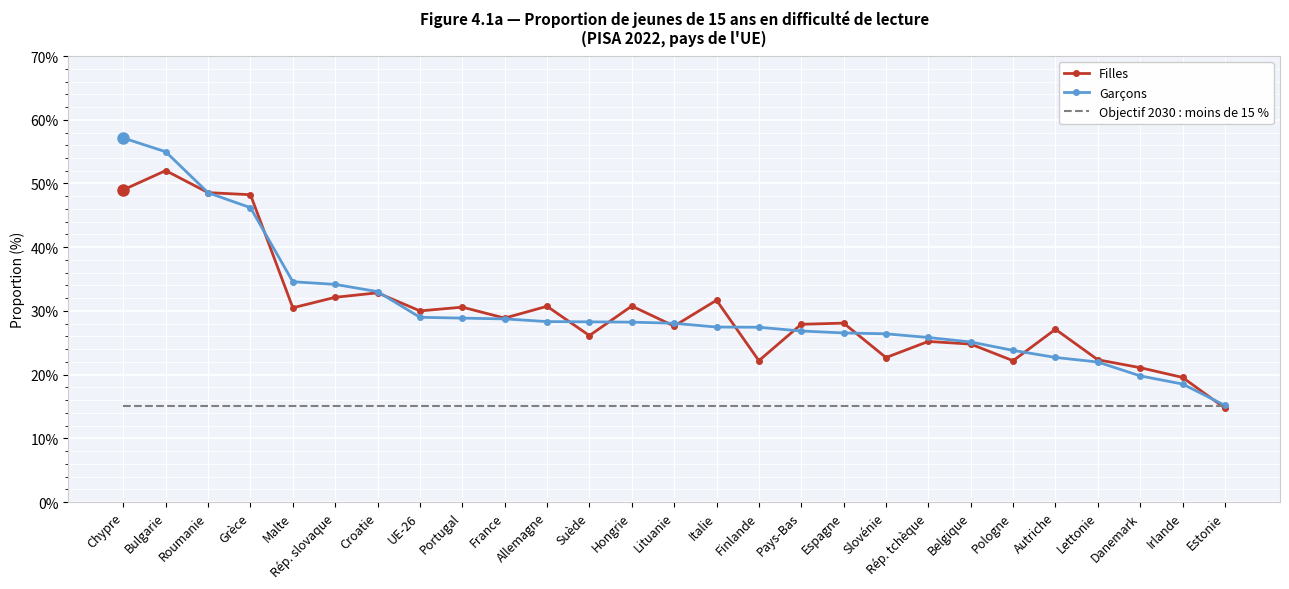

Which series changed the most between Hongrie and Rép. tchèque?

Filles